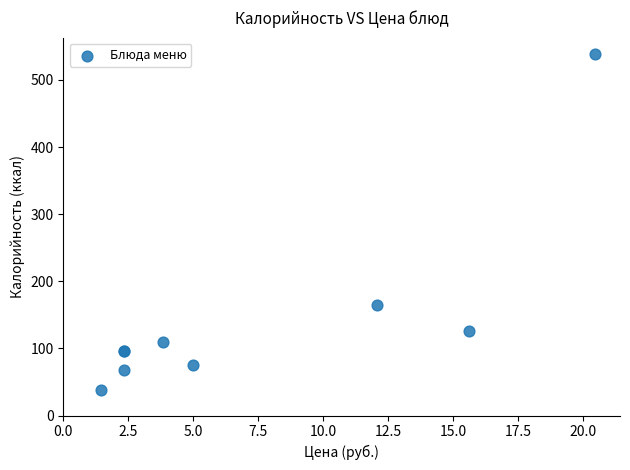

What Y value in the scatter plot is closest to 288?

165.0